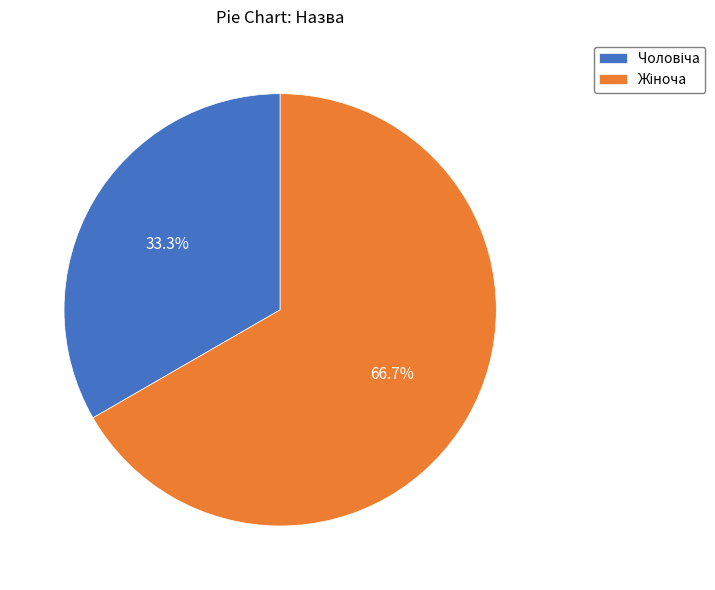

Is there a majority slice in this chart?

Yes